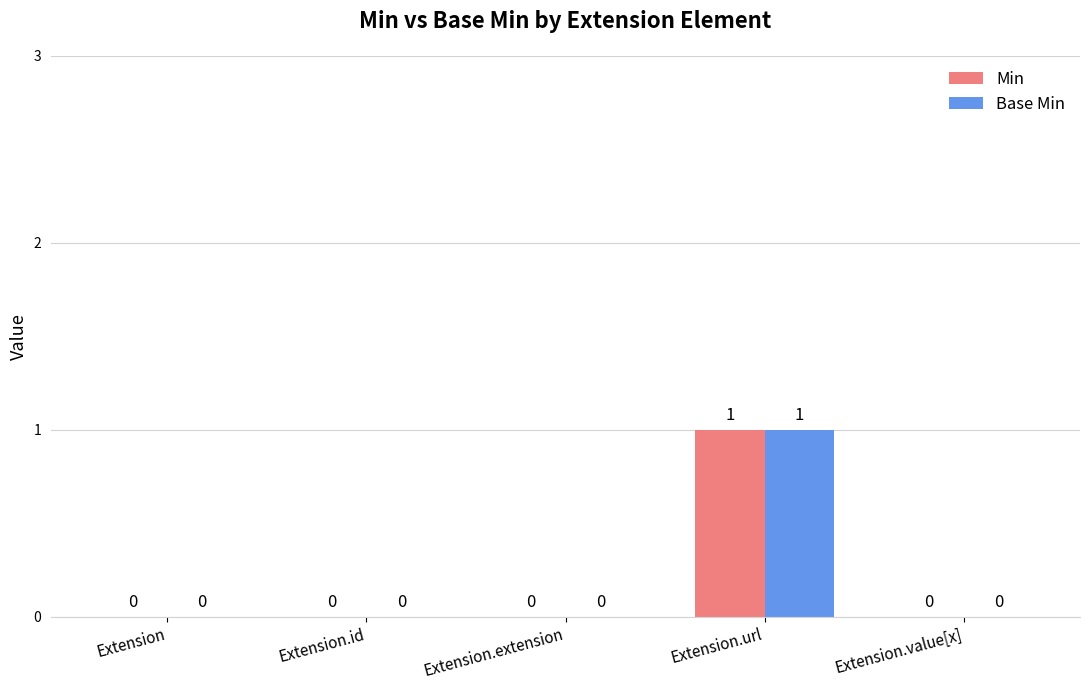

Reading right to left, transcribe all the data shown in this chart.

Min: 0	1	0	0	0
Base Min: 0	1	0	0	0